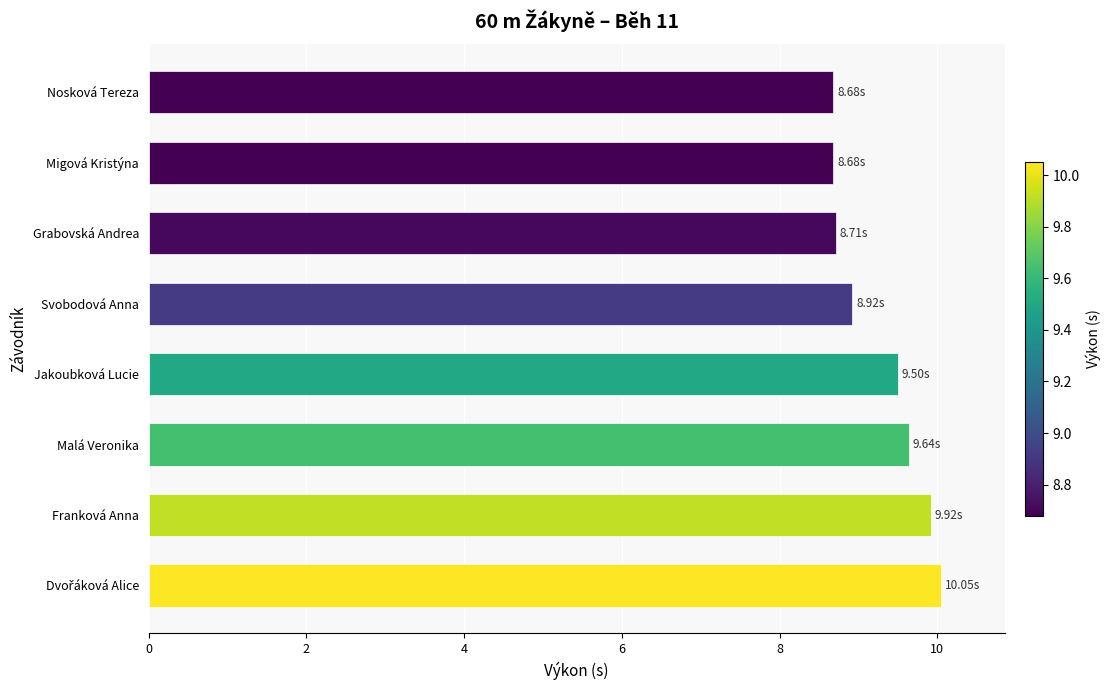

What is the average value?

9.3